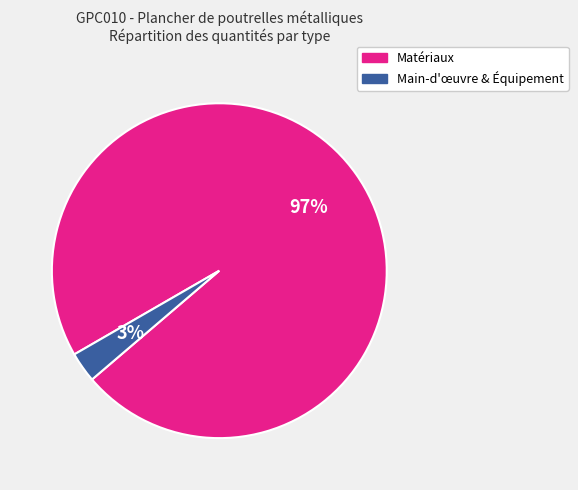

True or false: Main-d'œuvre & Équipement accounts for 3% of the total.

True